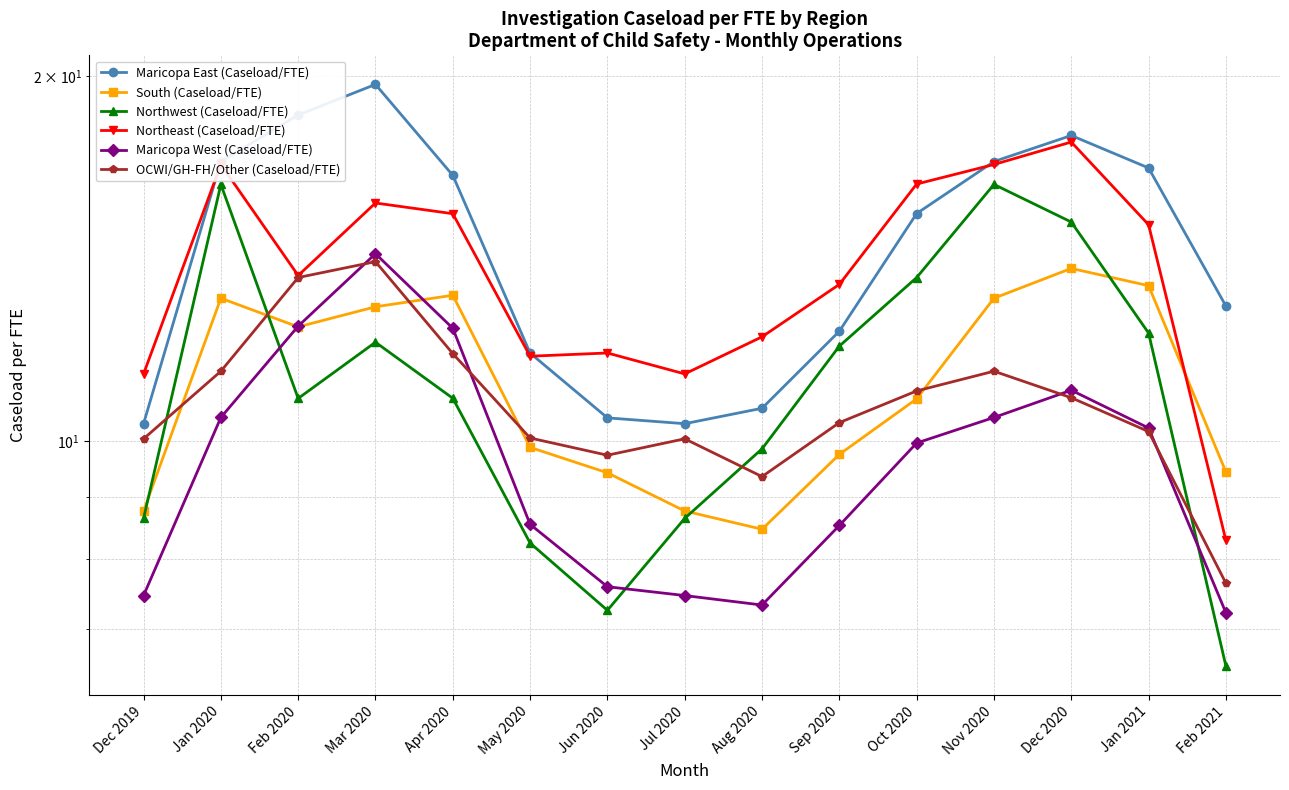

Rank the series by their maximum value, from highest to lowest.

Maricopa East (Caseload/FTE), Northeast (Caseload/FTE), Northwest (Caseload/FTE), Maricopa West (Caseload/FTE), OCWI/GH-FH/Other (Caseload/FTE), South (Caseload/FTE)